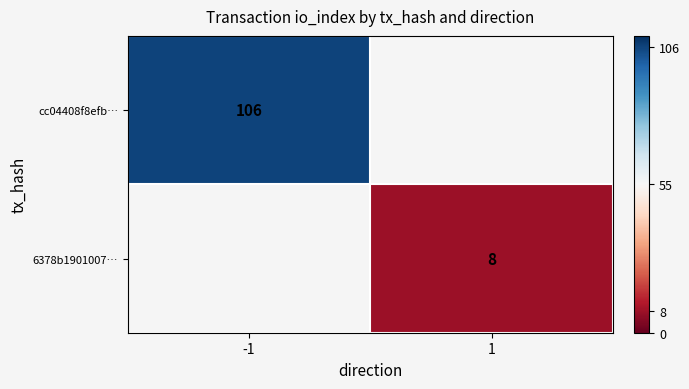

What is the maximum value shown in the chart?

106.0